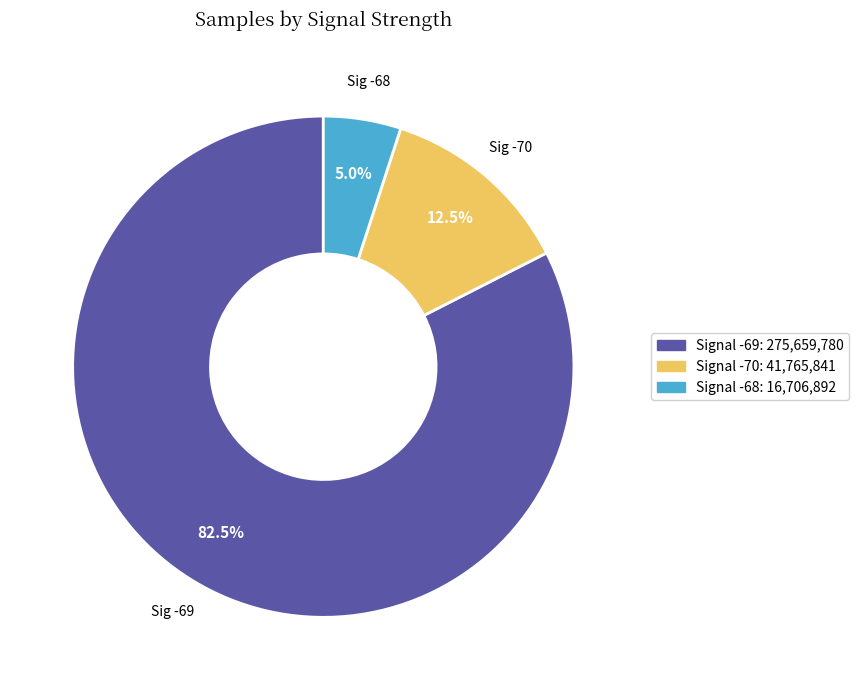

Is there a majority slice in this chart?

Yes